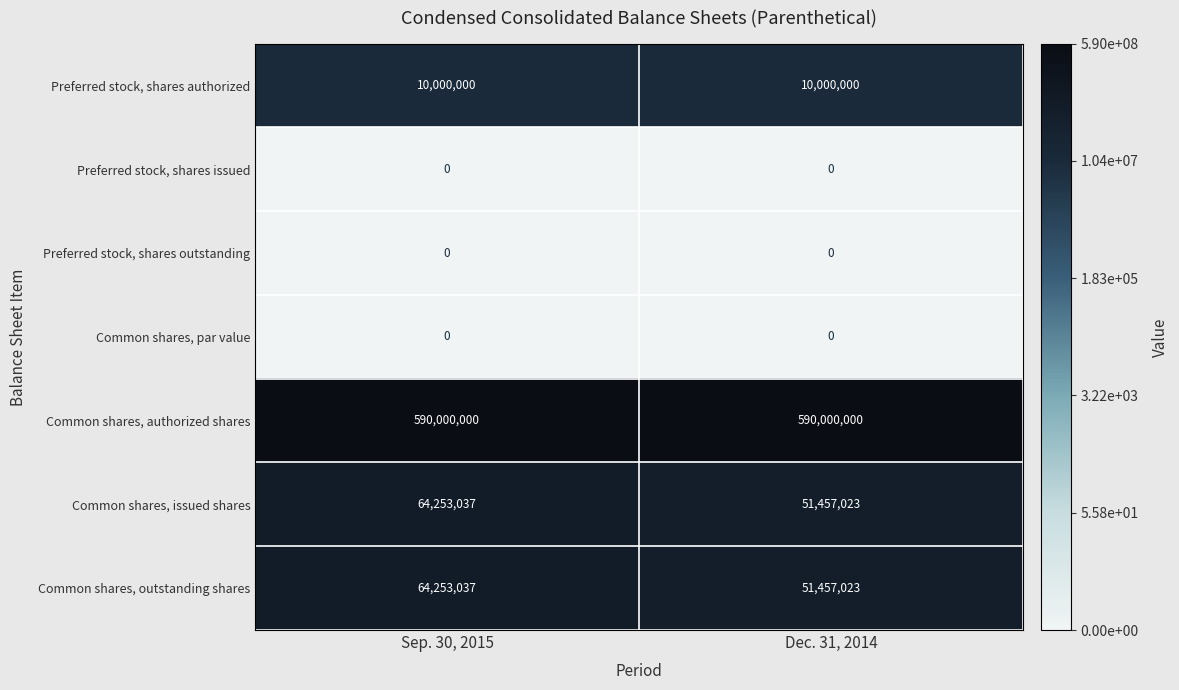

How many data points does each series have?

2